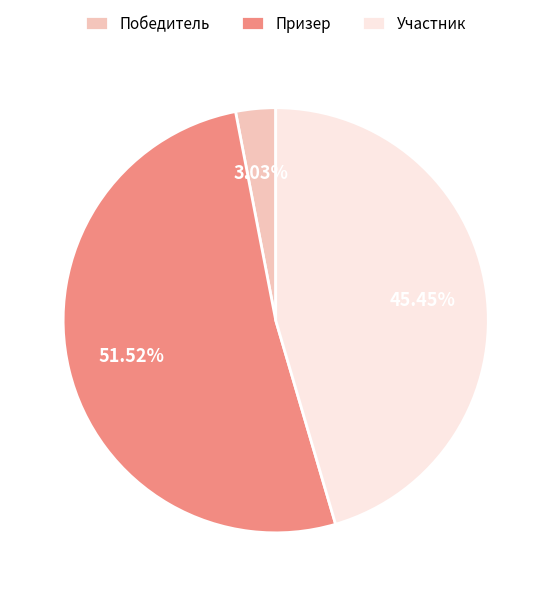

Which category has the smallest portion of the pie?

Победитель